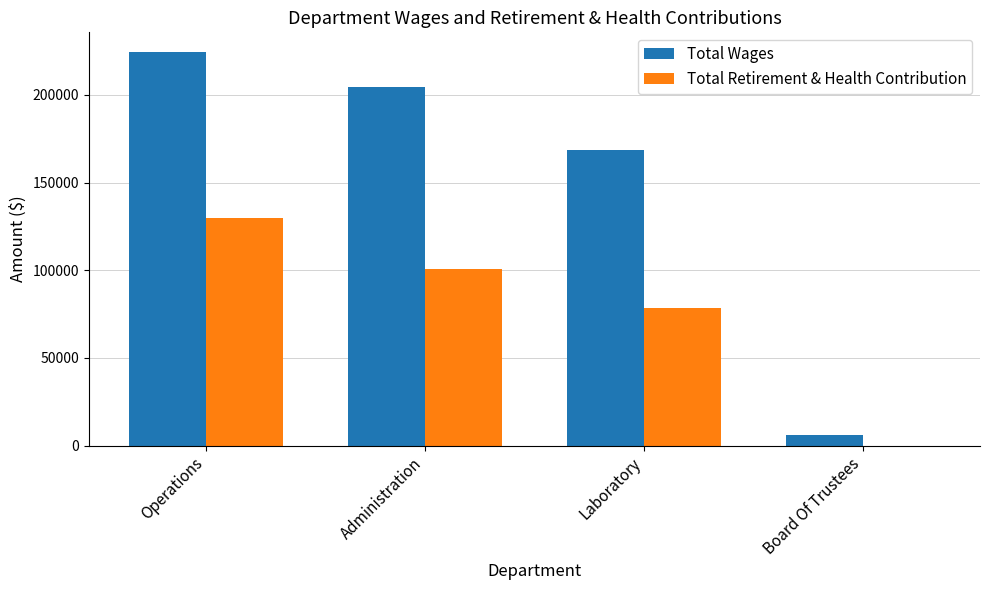

Is it true that Total Wages equals 6000 at Board Of Trustees?

True